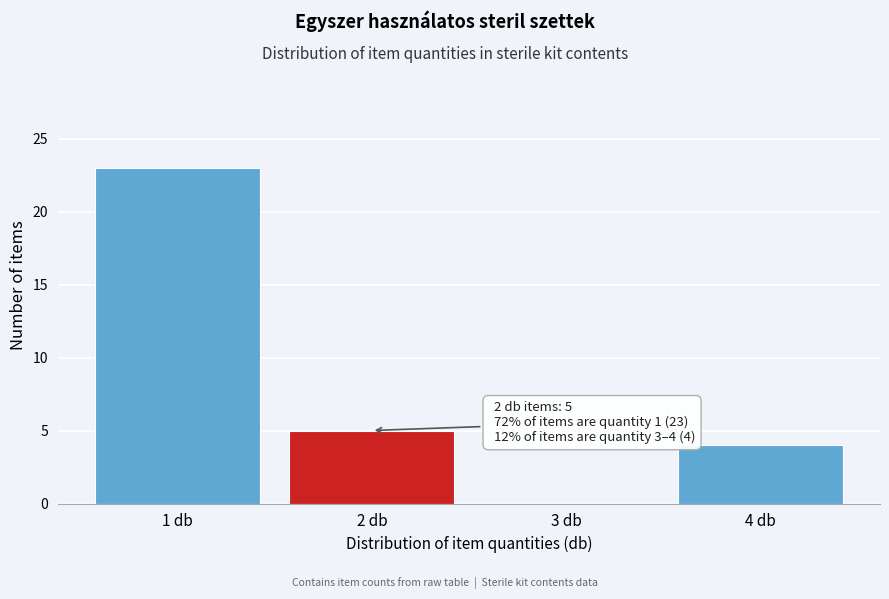

Reading left to right, what are all the values shown in this chart?

1 db=23	2 db=5	3 db=0	4 db=4